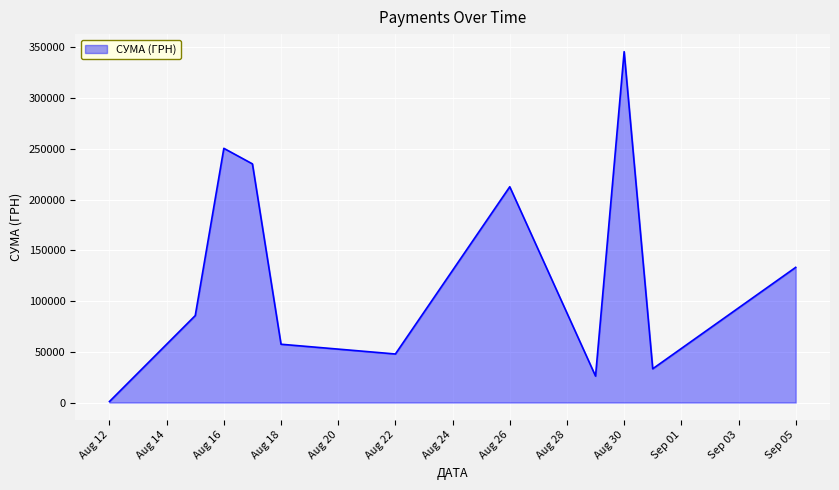

What is the greatest value displayed?

345687.3